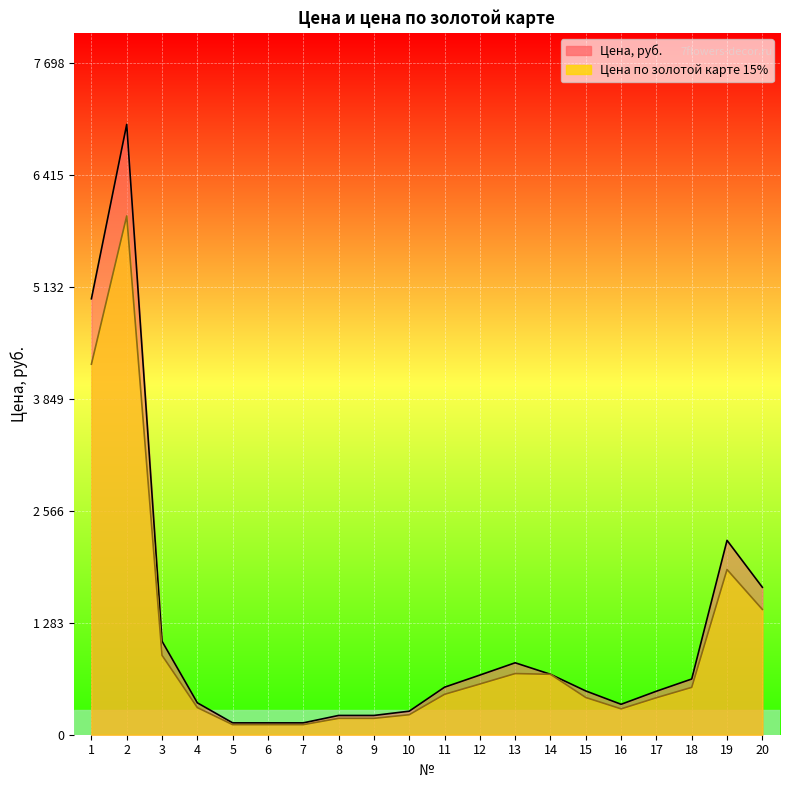

What is the average value of the Цена, руб. series?

1160.6